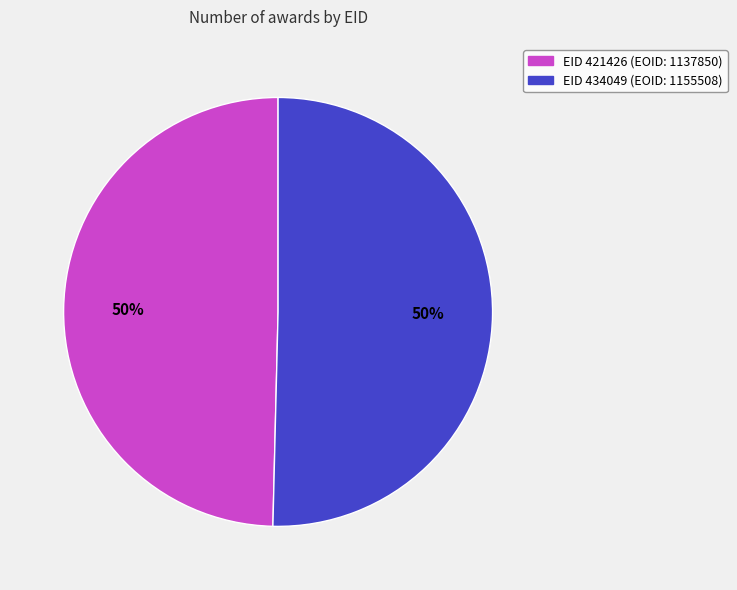

How many segments does this pie chart have?

2